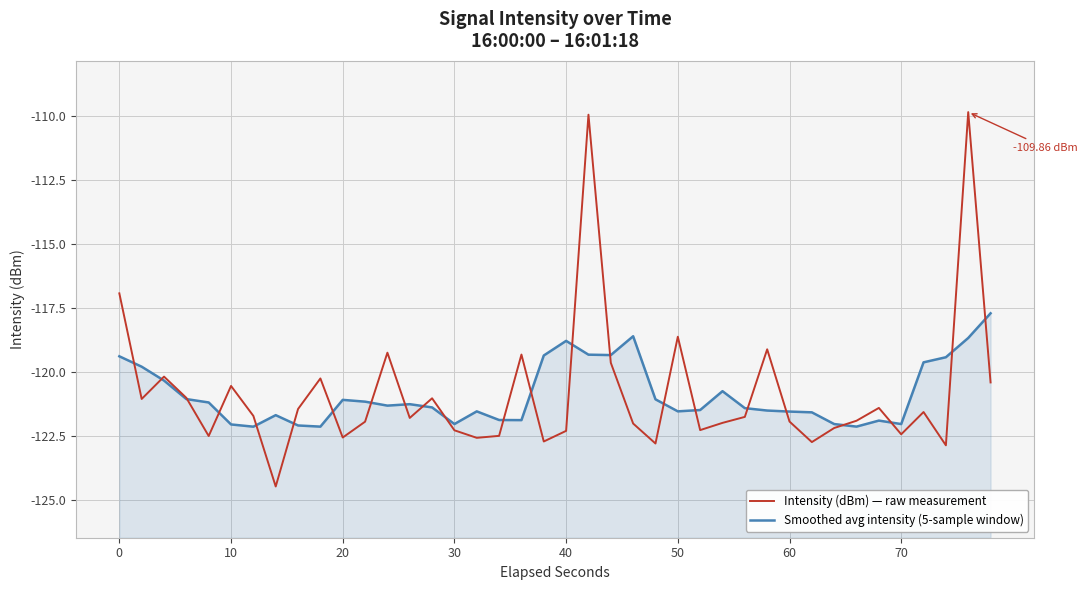

True or false: Smoothed avg intensity (5-sample window) has a value of -198.7 at 16.

False